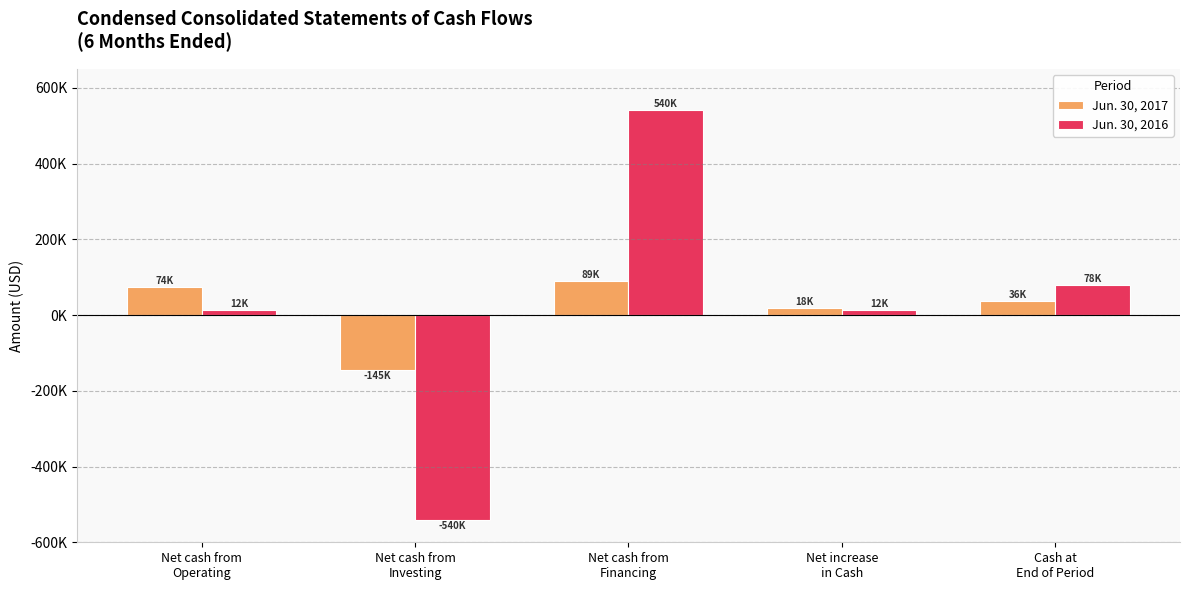

What is the difference between the Jun. 30, 2017 values at Net cash from
Investing and Cash at
End of Period?

182367